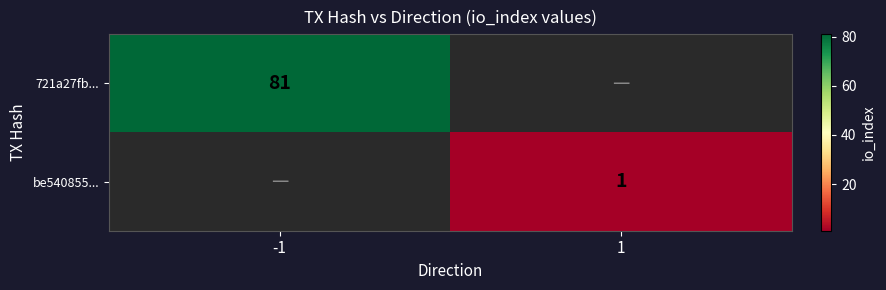

True or false: be540855... has a value of 0 at 1.

False